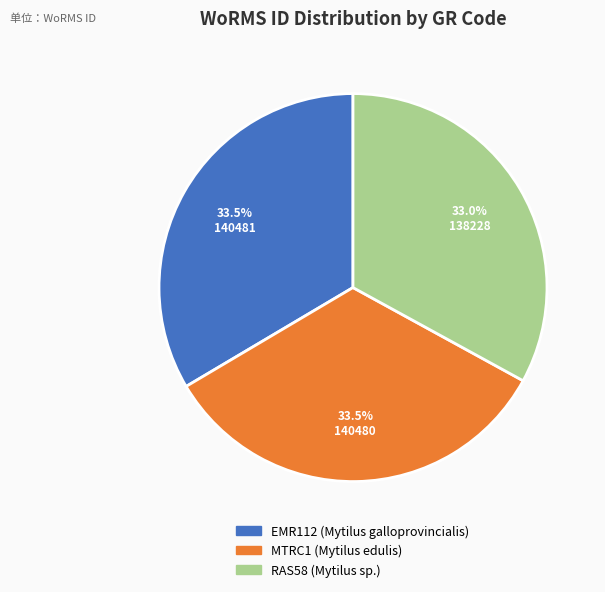

True or false: EMR112 accounts for 28% of the total.

False